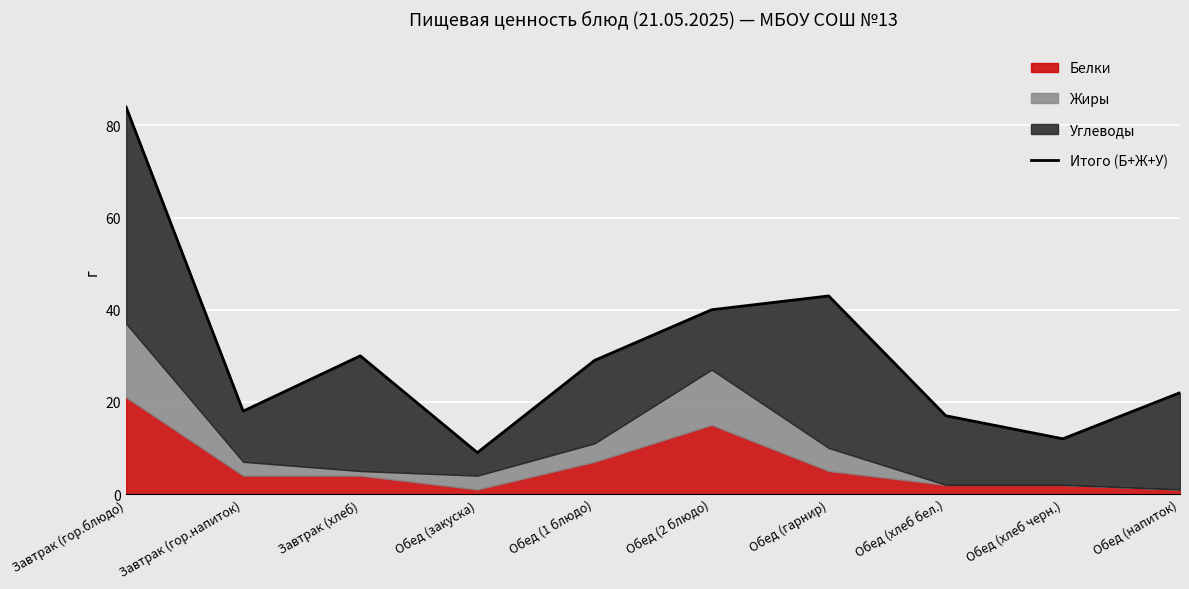

Rank the categories by value from lowest to highest.

Обед (закуска), Обед (хлеб черн.), Обед (хлеб бел.), Завтрак (гор.напиток), Обед (напиток), Обед (1 блюдо), Завтрак (хлеб), Обед (2 блюдо), Обед (гарнир), Завтрак (гор.блюдо)